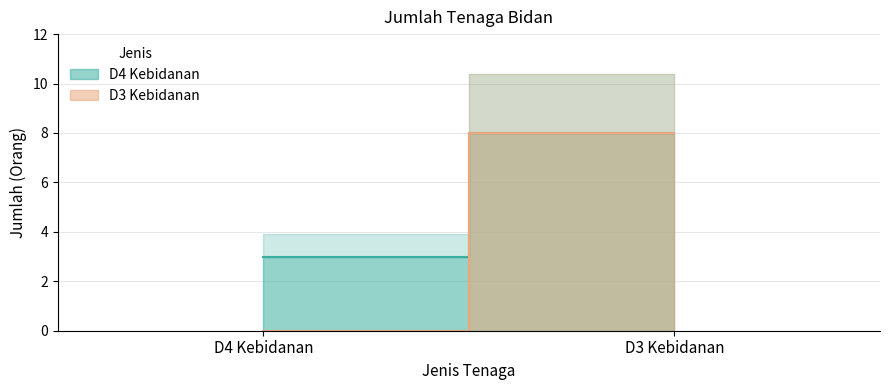

Is it true that the value at D4 Kebidanan is 3?

True